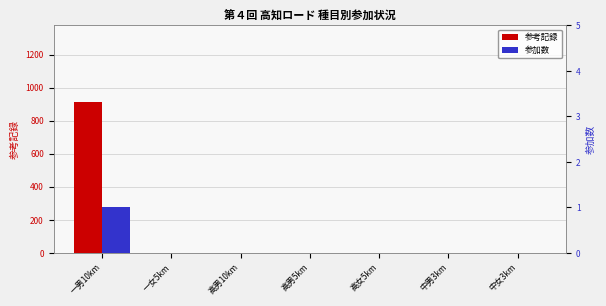

List the series in order of their peak value, highest first.

参考記録, 参加数